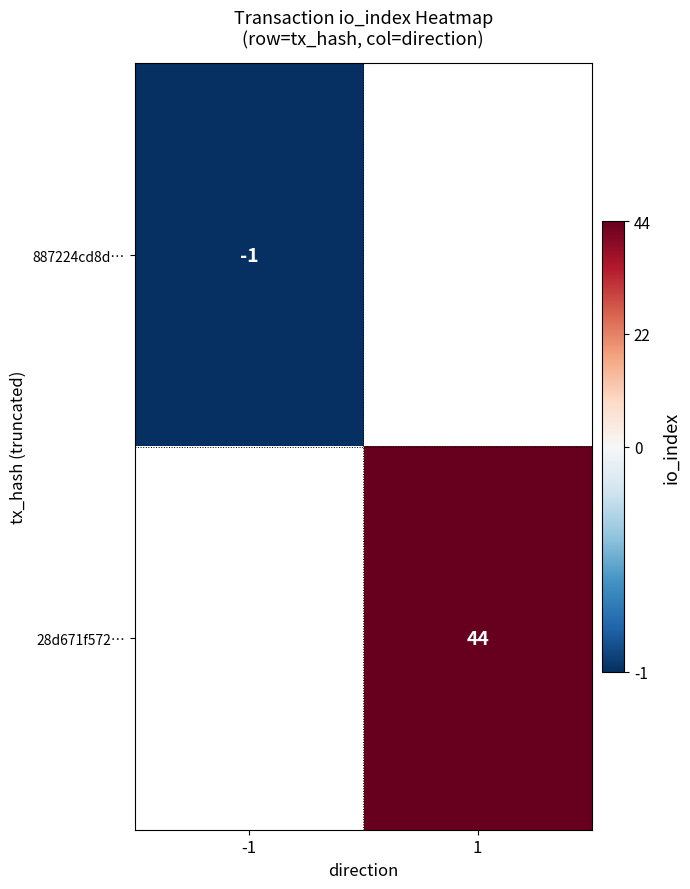

The 28d671f572… series shows 73 at 1. True or false?

False